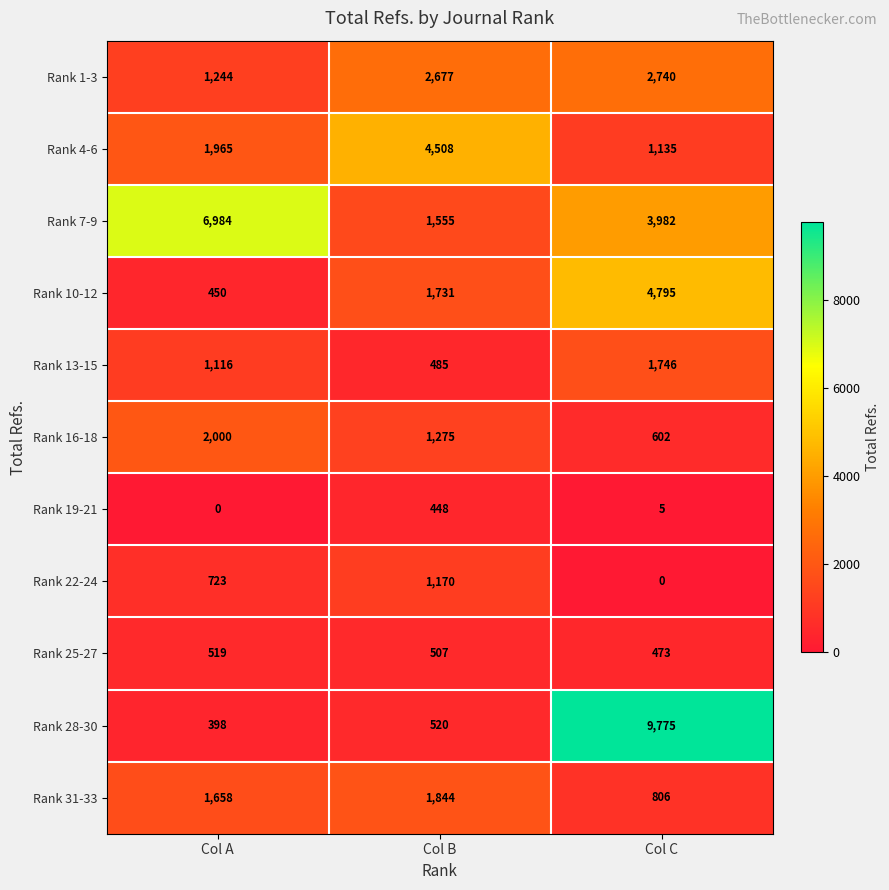

Where is Rank 7-9 nearest to the value 4269?

Col C